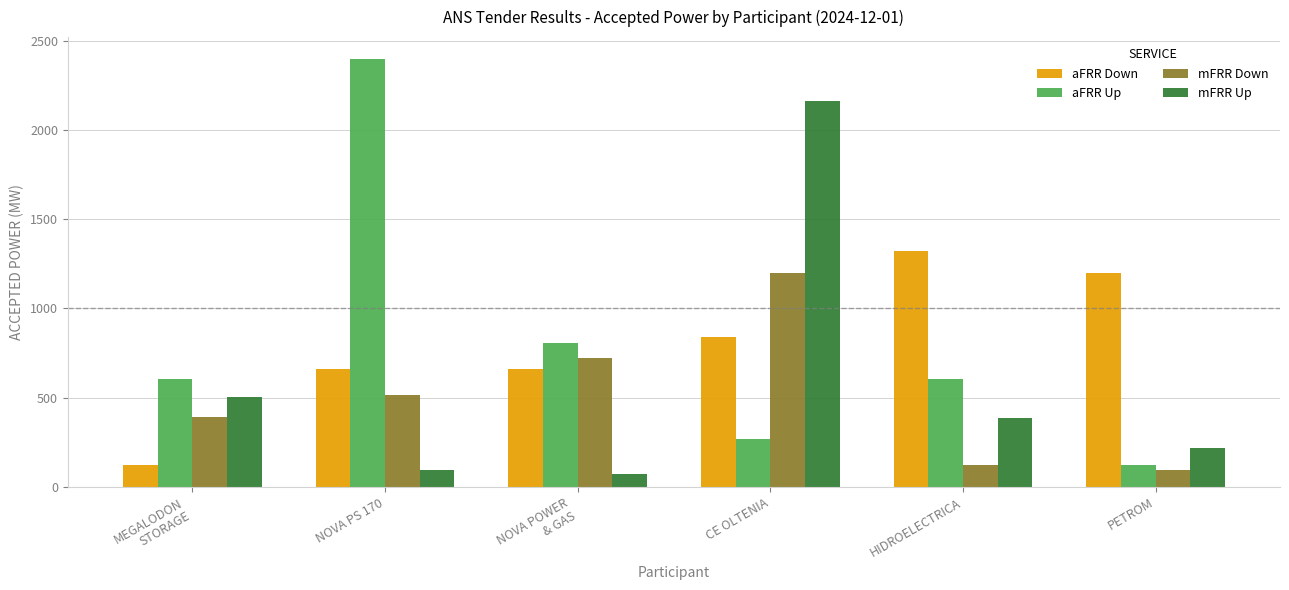

What is the average value of the aFRR Up series?

800